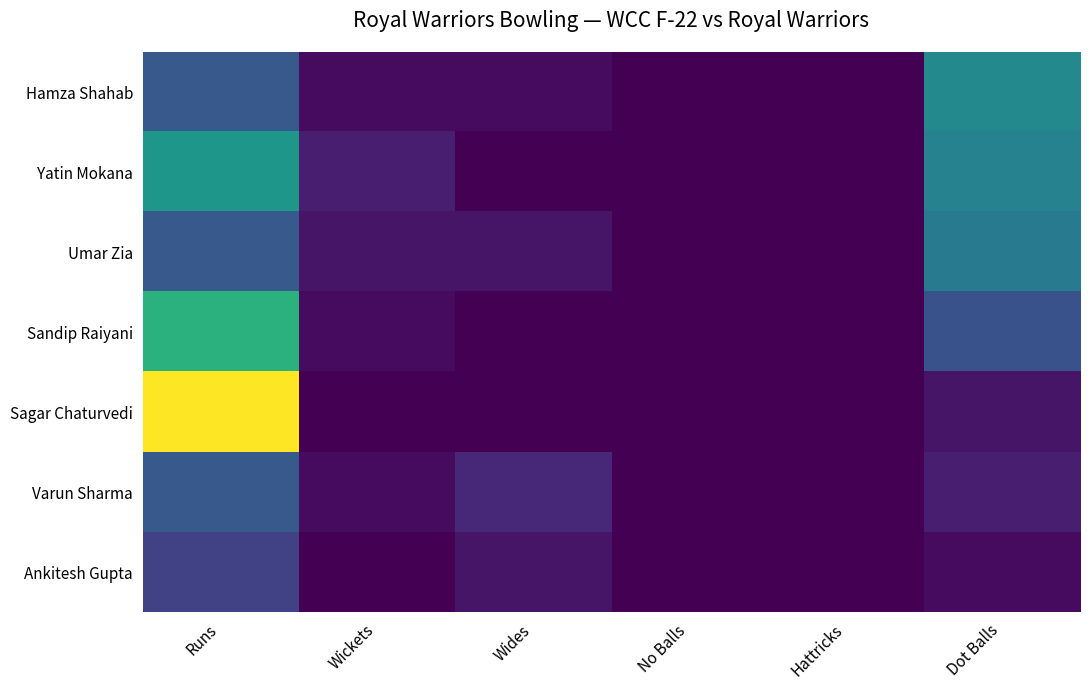

Reading right to left, extract all data points from this chart.

Hamza Shahab: Dot Balls=17	Hattricks=0	No Balls=0	Wides=1	Wickets=1	Runs=10
Yatin Mokana: Dot Balls=16	Hattricks=0	No Balls=0	Wides=0	Wickets=3	Runs=19
Umar Zia: Dot Balls=15	Hattricks=0	No Balls=0	Wides=2	Wickets=2	Runs=10
Sandip Raiyani: Dot Balls=9	Hattricks=0	No Balls=0	Wides=0	Wickets=1	Runs=23
Sagar Chaturvedi: Dot Balls=2	Hattricks=0	No Balls=0	Wides=0	Wickets=0	Runs=36
Varun Sharma: Dot Balls=3	Hattricks=0	No Balls=0	Wides=4	Wickets=1	Runs=10
Ankitesh Gupta: Dot Balls=1	Hattricks=0	No Balls=0	Wides=2	Wickets=0	Runs=7